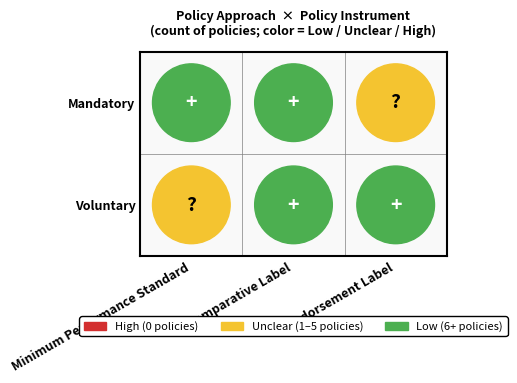

The chart shows a value of 3523 at Mandatory|Endorsement Label. True or false?

False